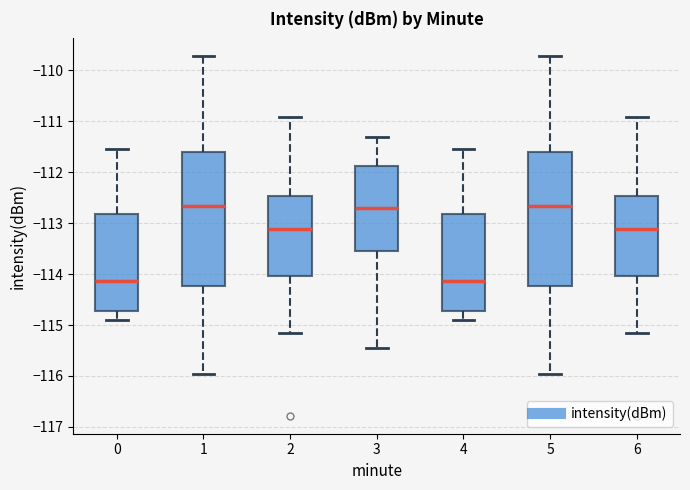

Reading left to right, transcribe this box plot: for each box, give where its median line is, the range the box spans, and where its two whiskers end, as read against the y-axis. The values are not printed on the chart, so give them approximately, as read against the axis.

0: median -114.1, box -114.7 to -112.8, whiskers -114.9 to -111.5
1: median -112.7, box -114.2 to -111.6, whiskers -116.0 to -109.7
2: median -113.1, box -114.0 to -112.5, whiskers -115.1 to -110.9
3: median -112.7, box -113.5 to -111.9, whiskers -115.4 to -111.3
4: median -114.1, box -114.7 to -112.8, whiskers -114.9 to -111.5
5: median -112.7, box -114.2 to -111.6, whiskers -116.0 to -109.7
6: median -113.1, box -114.0 to -112.5, whiskers -115.1 to -110.9